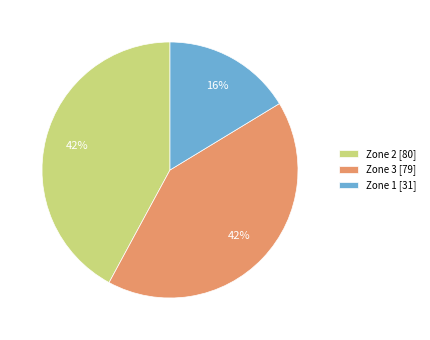

To the nearest percent, what portion does Zone 1 represent?

16%